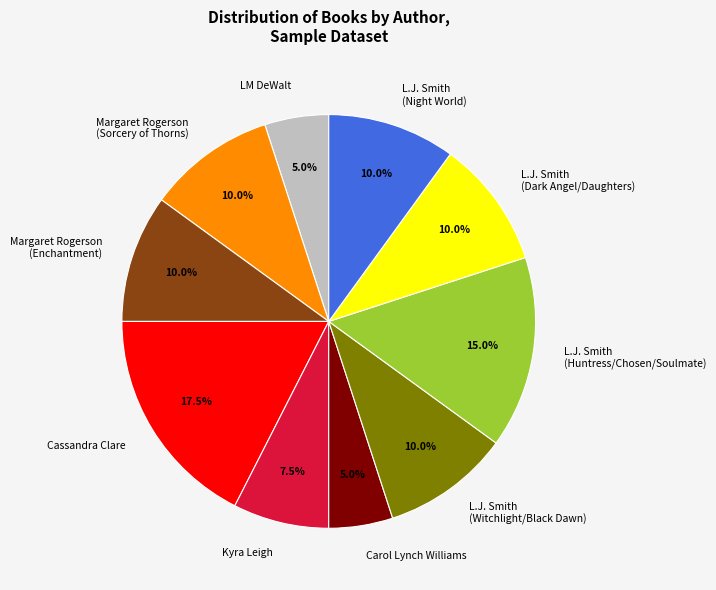

To the nearest percent, what percentage of the pie is Carol Lynch Williams?

5%